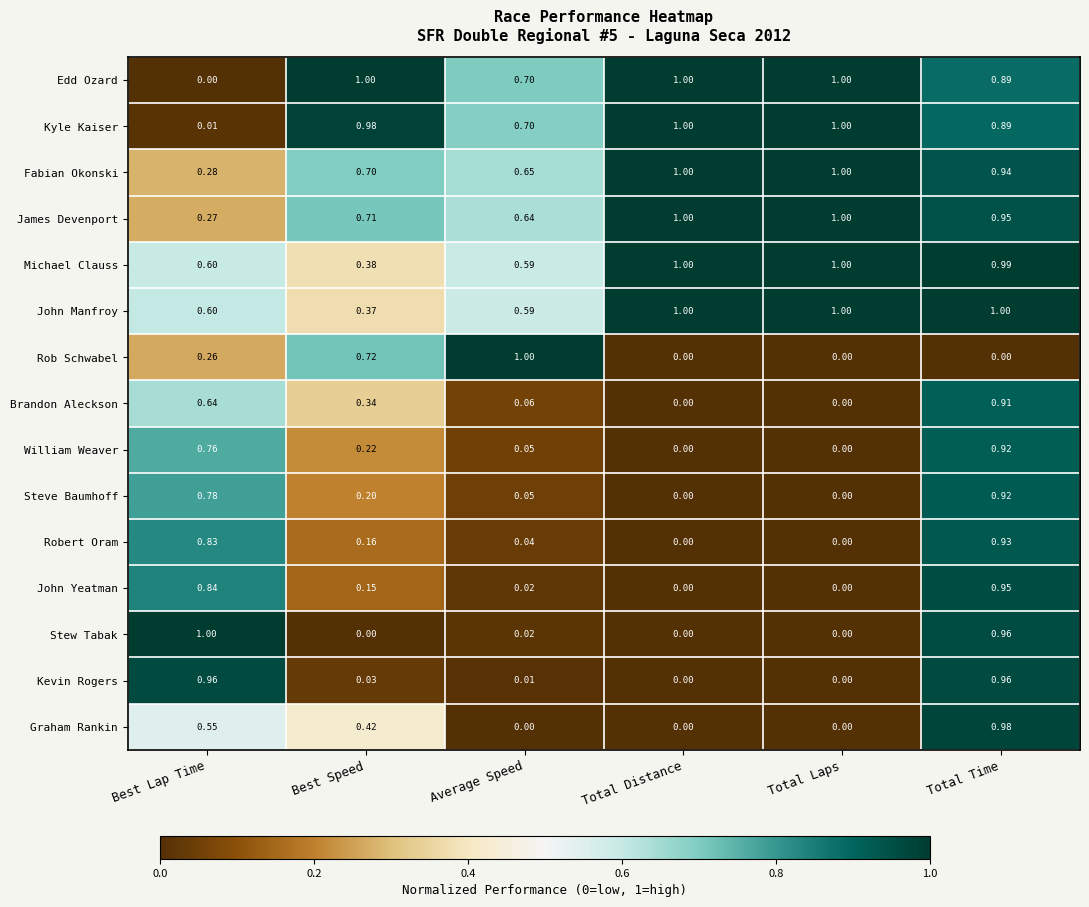

What is the spread (max minus min) of values at Best Speed?

1.0